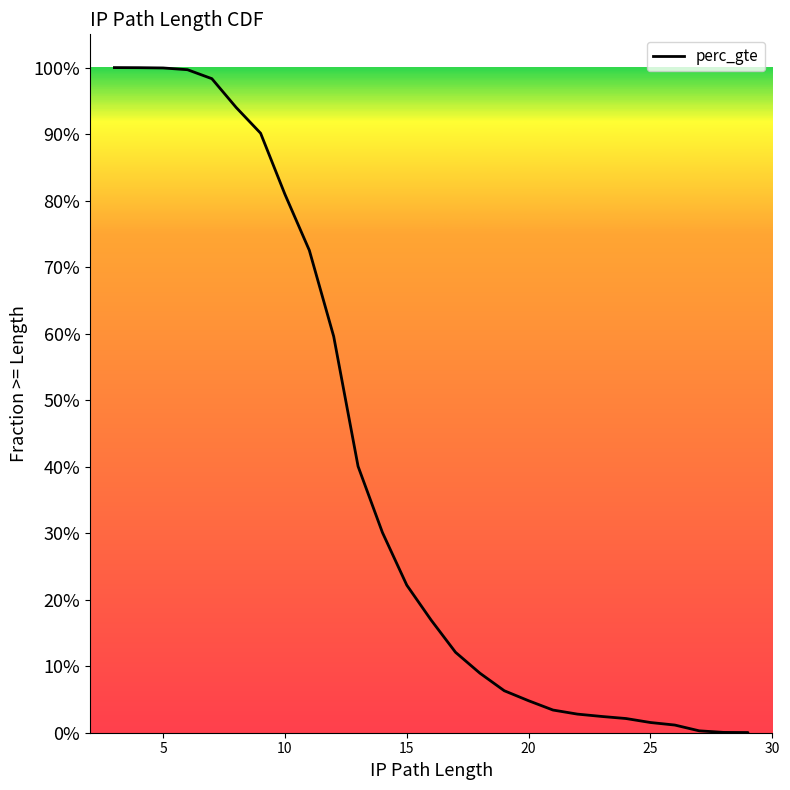

What is the average value?

0.4